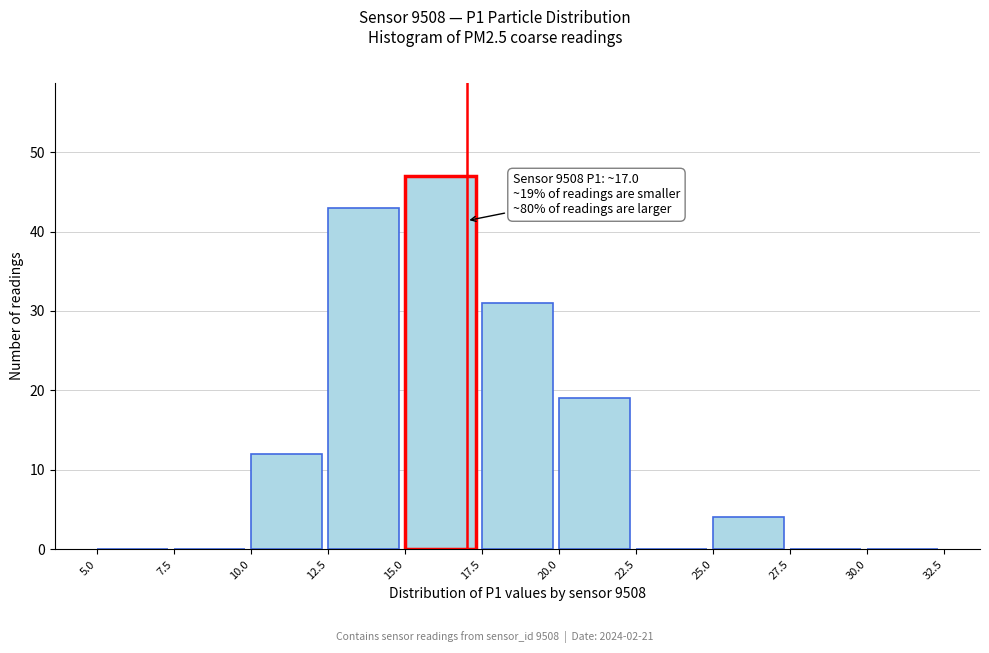

Over which range of the x-axis is the bar tallest?

15.0 to 17.5